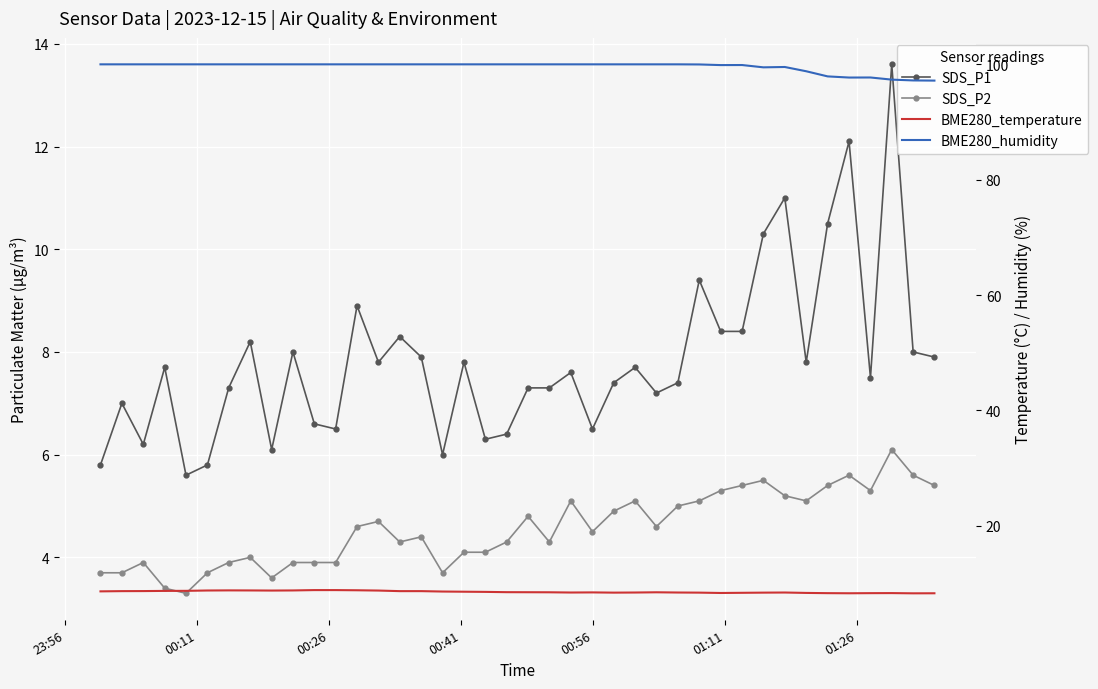

How many interior local valleys does the SDS_P2 series have?

9